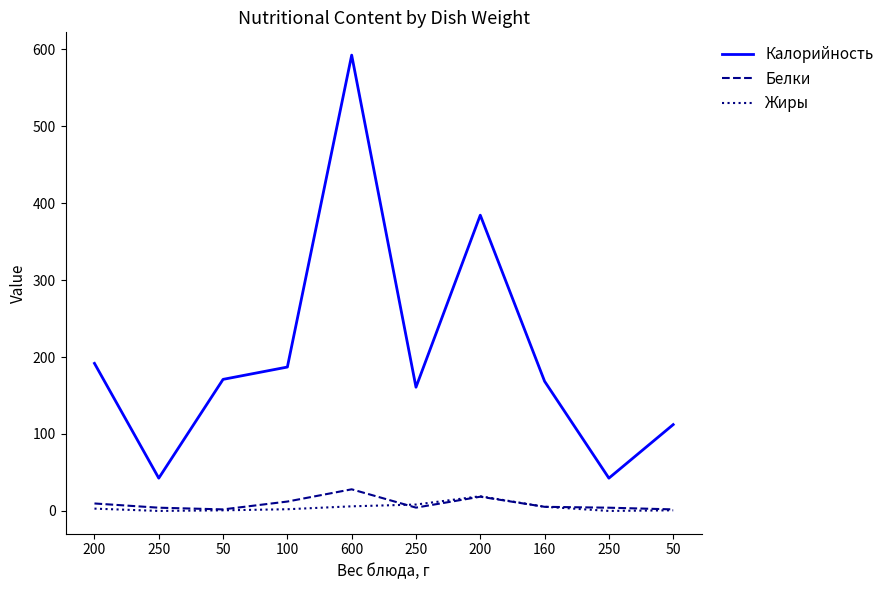

How many values in Жиры are above zero?

8